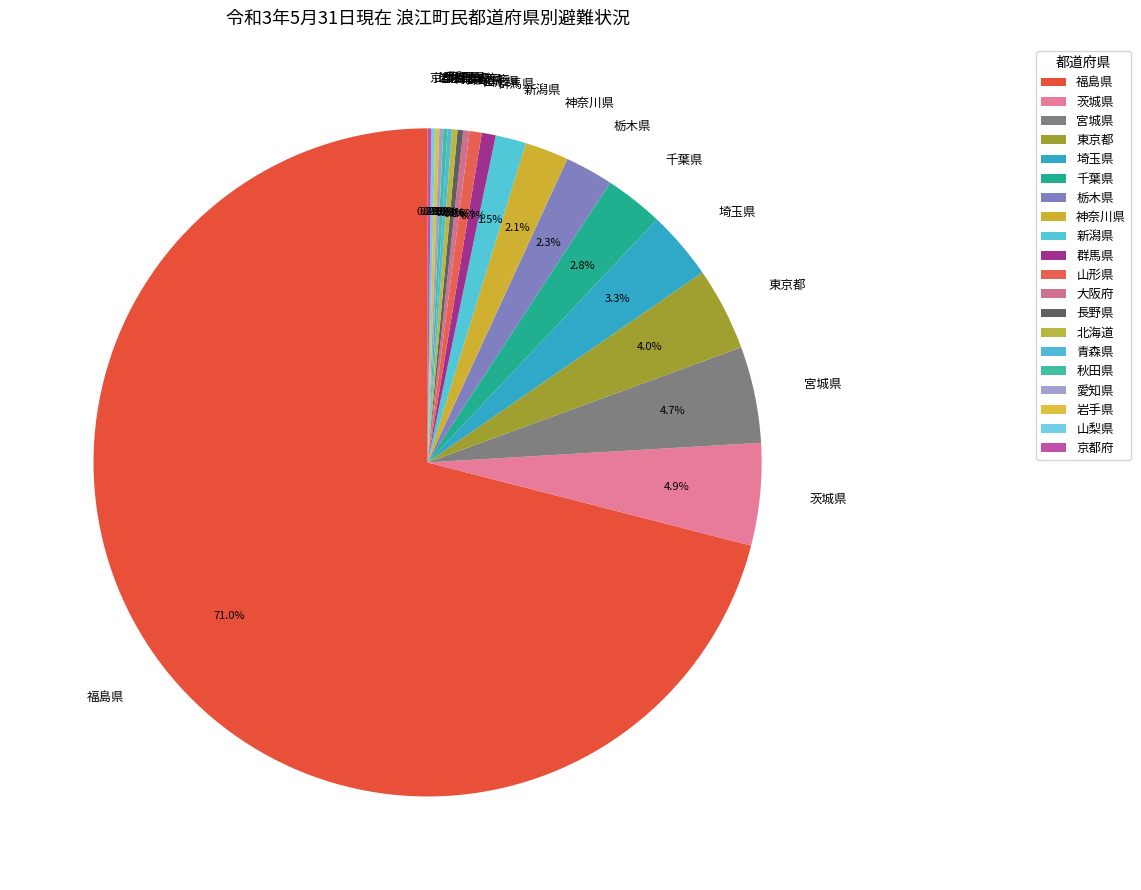

Which category has the biggest portion of the pie?

福島県